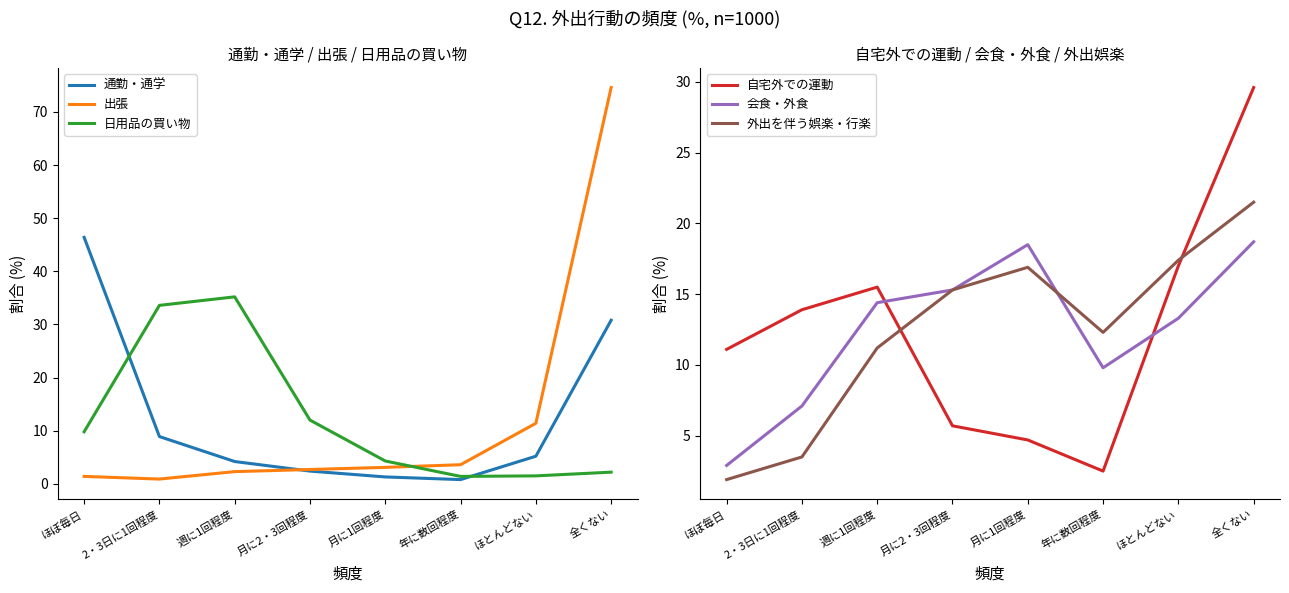

Reading right to left, what are all the values shown in this chart?

通勤・通学: 30.8	5.2	0.8	1.3	2.4	4.2	8.9	46.4
出張: 74.6	11.4	3.6	3.1	2.7	2.3	0.9	1.4
日用品の買い物: 2.2	1.5	1.4	4.3	12.0	35.2	33.6	9.8
自宅外での運動: 29.6	17.0	2.5	4.7	5.7	15.5	13.9	11.1
会食・外食: 18.7	13.3	9.8	18.5	15.3	14.4	7.1	2.9
外出を伴う娯楽・行楽: 21.5	17.4	12.3	16.9	15.3	11.2	3.5	1.9